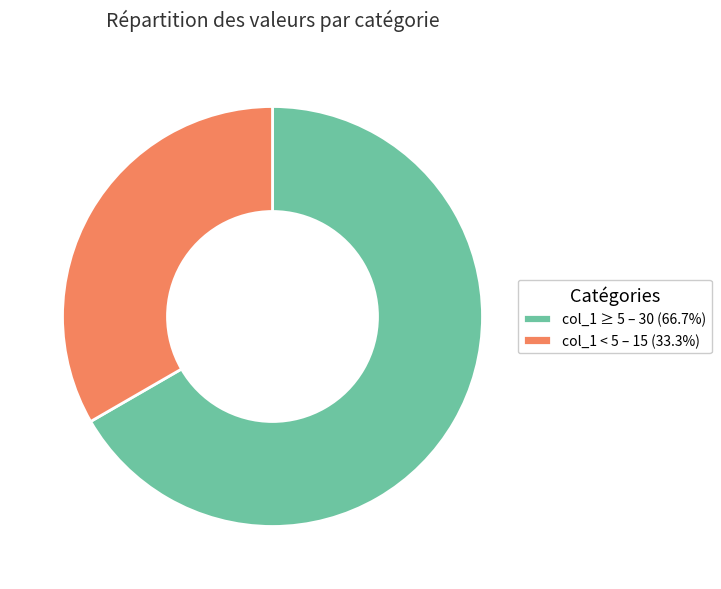

Combined, do col_1 < 5 – 15 (33.3%) and col_1 ≥ 5 – 30 (66.7%) account for over 50%?

Yes